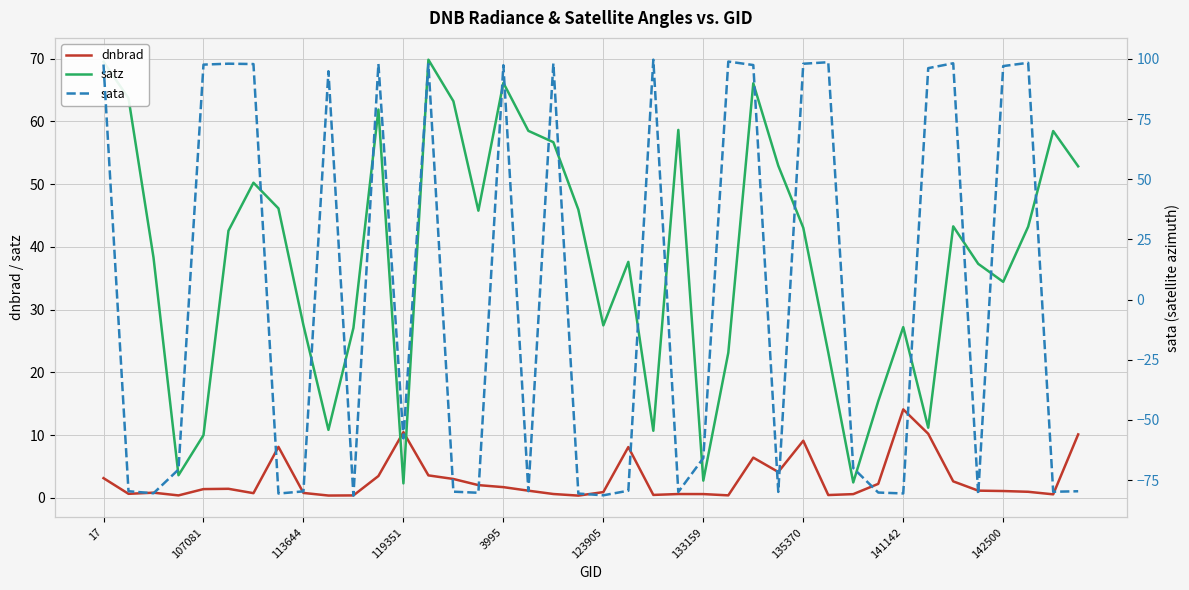

Which series ends up on top after the final intersection of dnbrad and satz?

satz